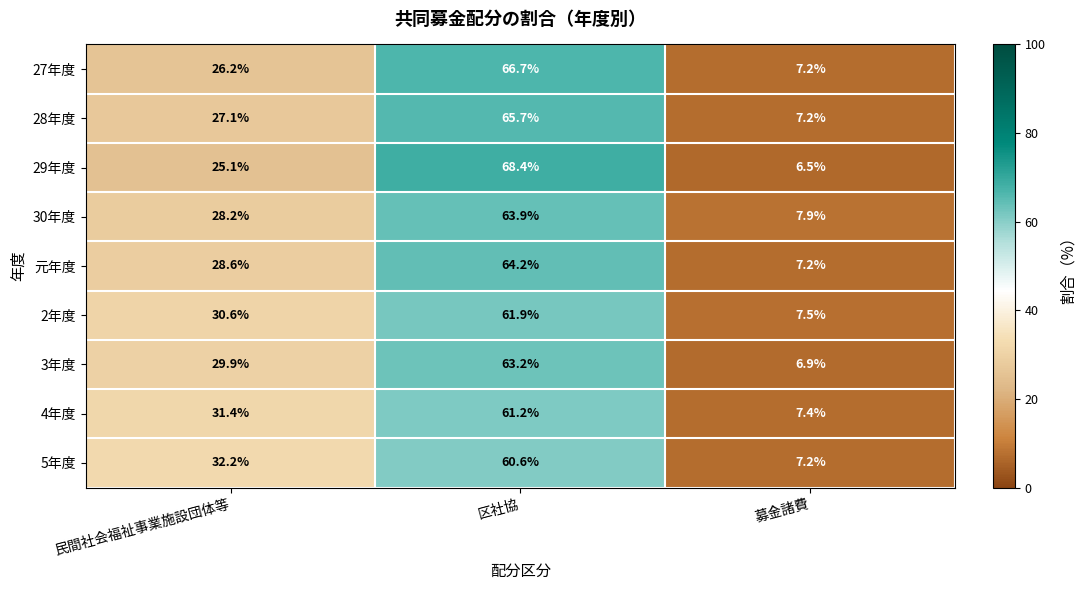

What is the spread (max minus min) of values at 民間社会福祉事業施設団体等?

7.1